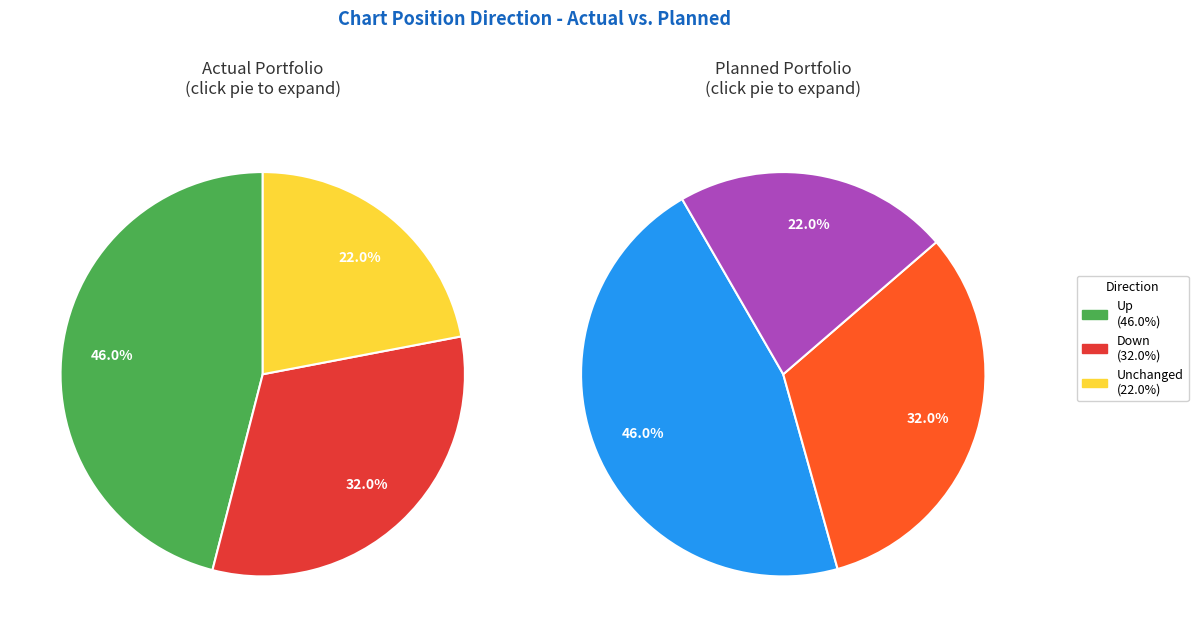

Does any single category account for the majority?

No